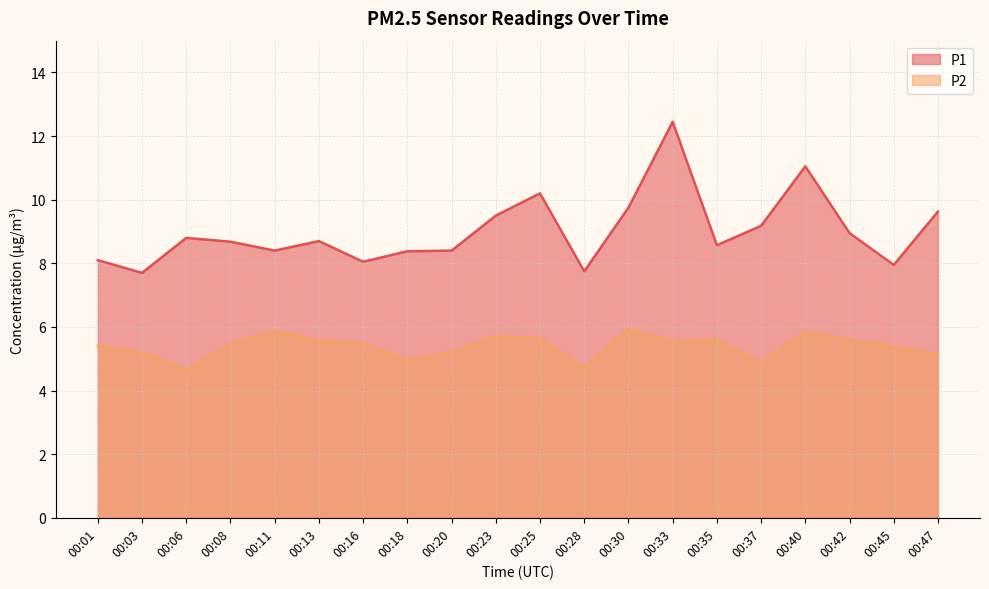

What is the lowest value of the P2 series?

4.6